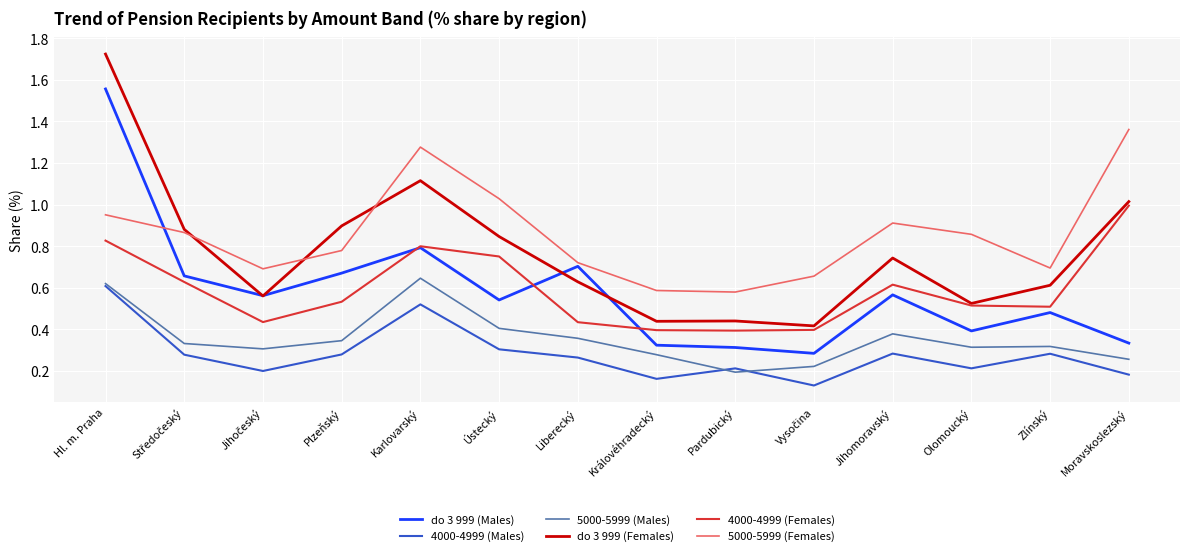

At which label does 4000-4999 (Males) reach its peak?

Hl. m. Praha